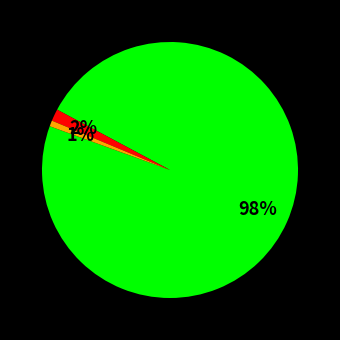

Does any single category account for the majority?

Yes